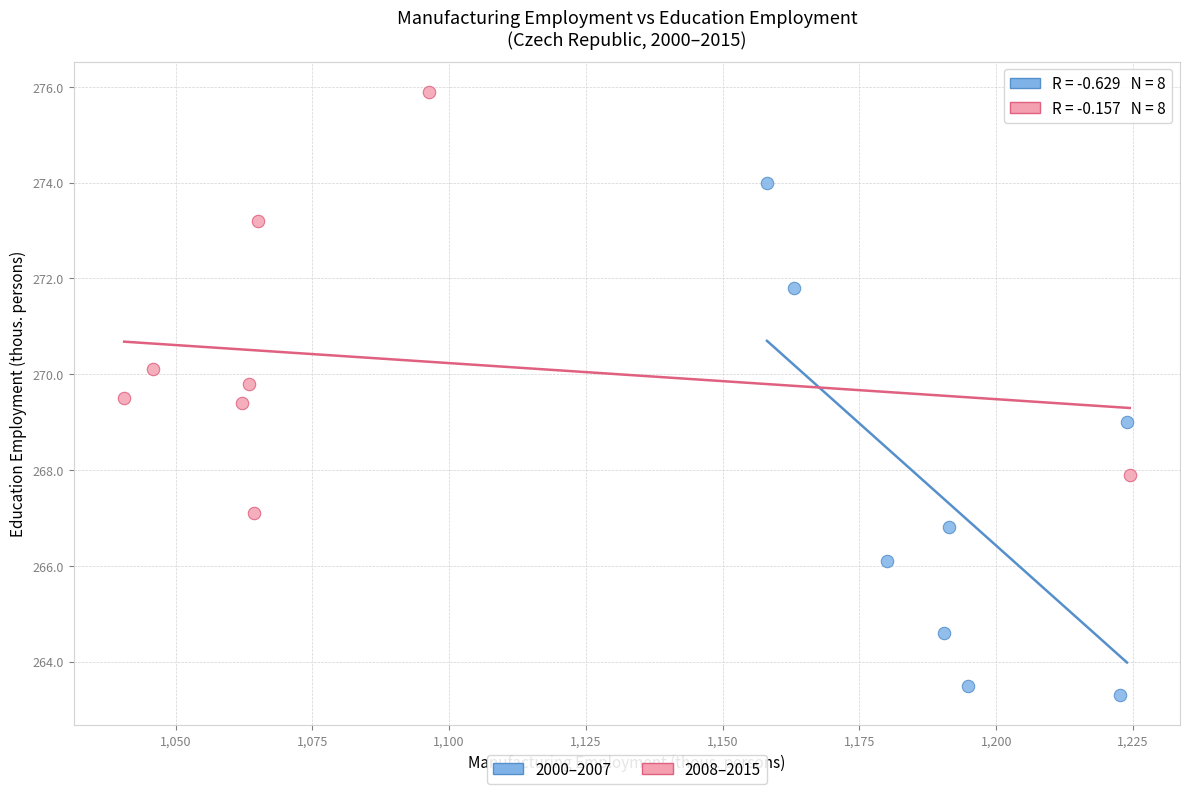

Which series contains the lowest Y value?

2000–2007